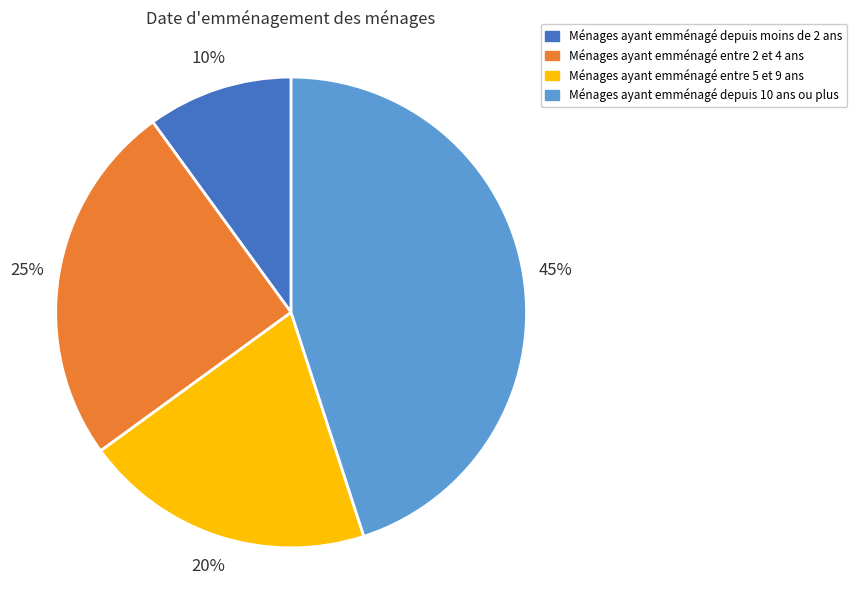

What is the ratio of the value at Ménages ayant emménagé depuis moins de 2 ans to the value at Ménages ayant emménagé entre 2 et 4 ans?

0.4